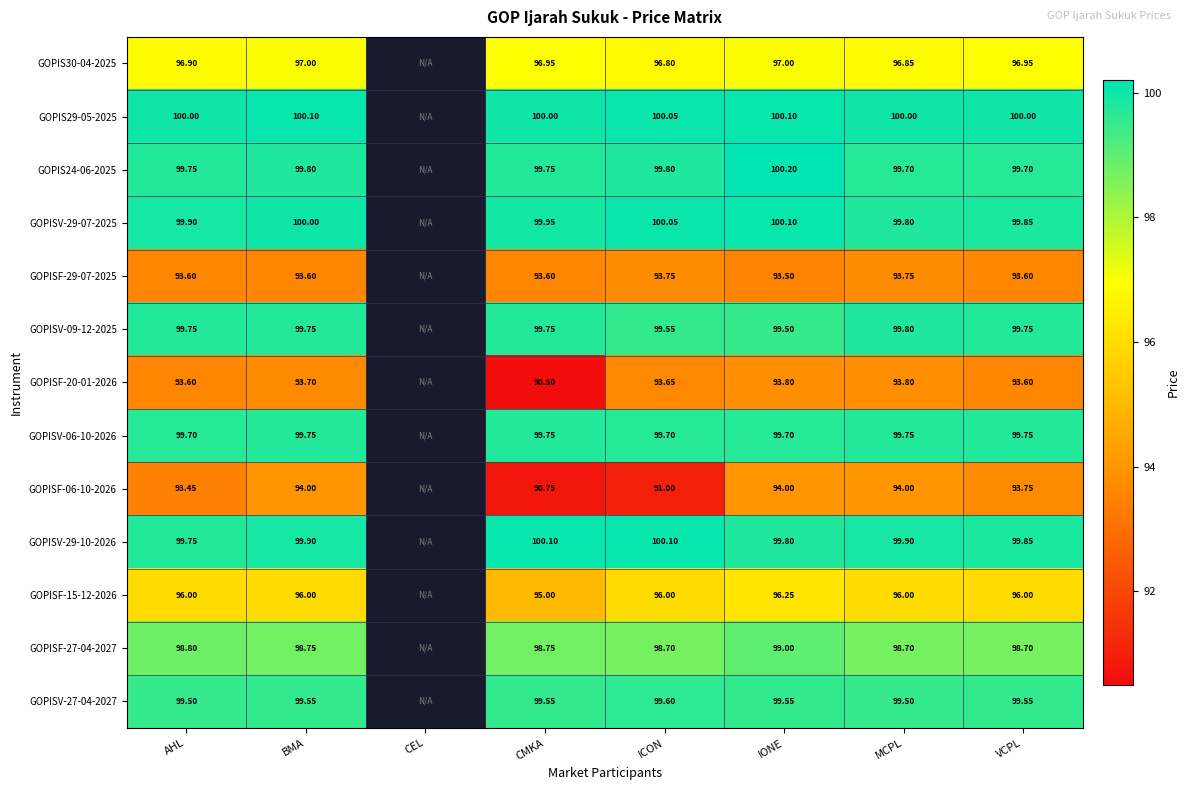

The value of GOPIS30-04-2025 at ICON is 35.3. True or false?

False